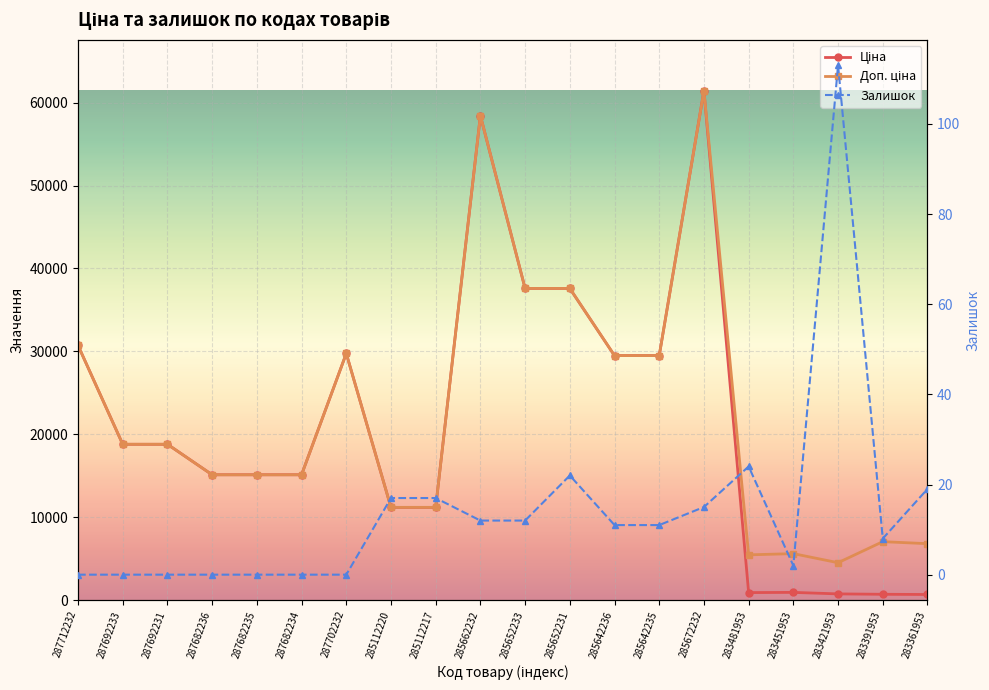

True or false: Доп. ціна has a value of 64945.3 at 285652231.

False